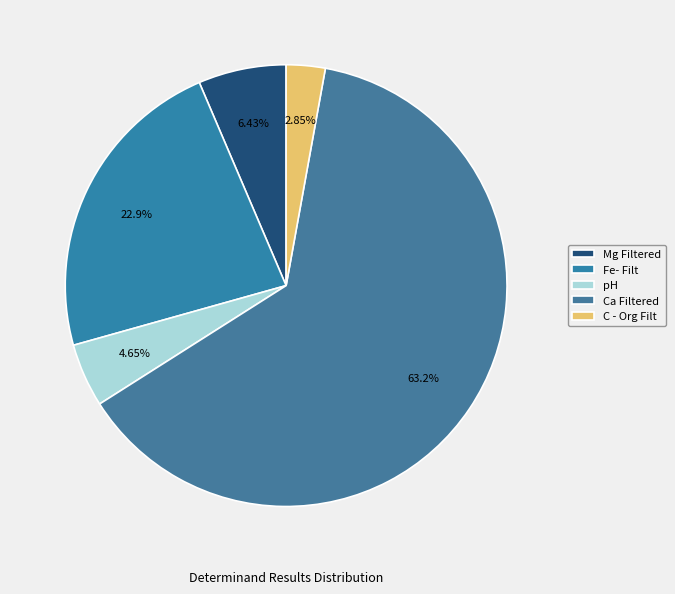

What is the largest slice in the pie chart?

Ca Filtered